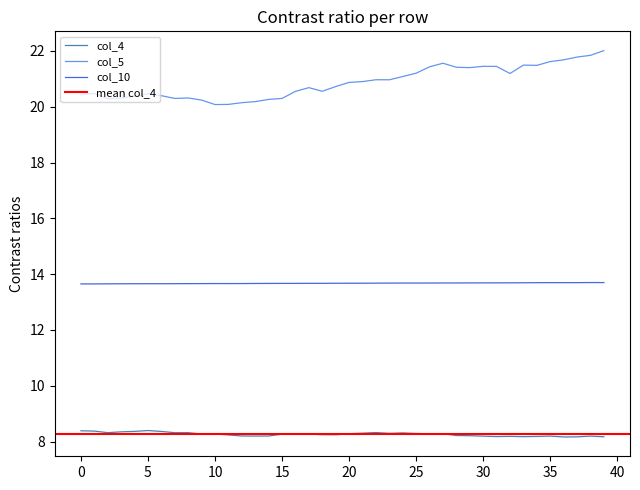

Read the col_4 value at 2.

8.3